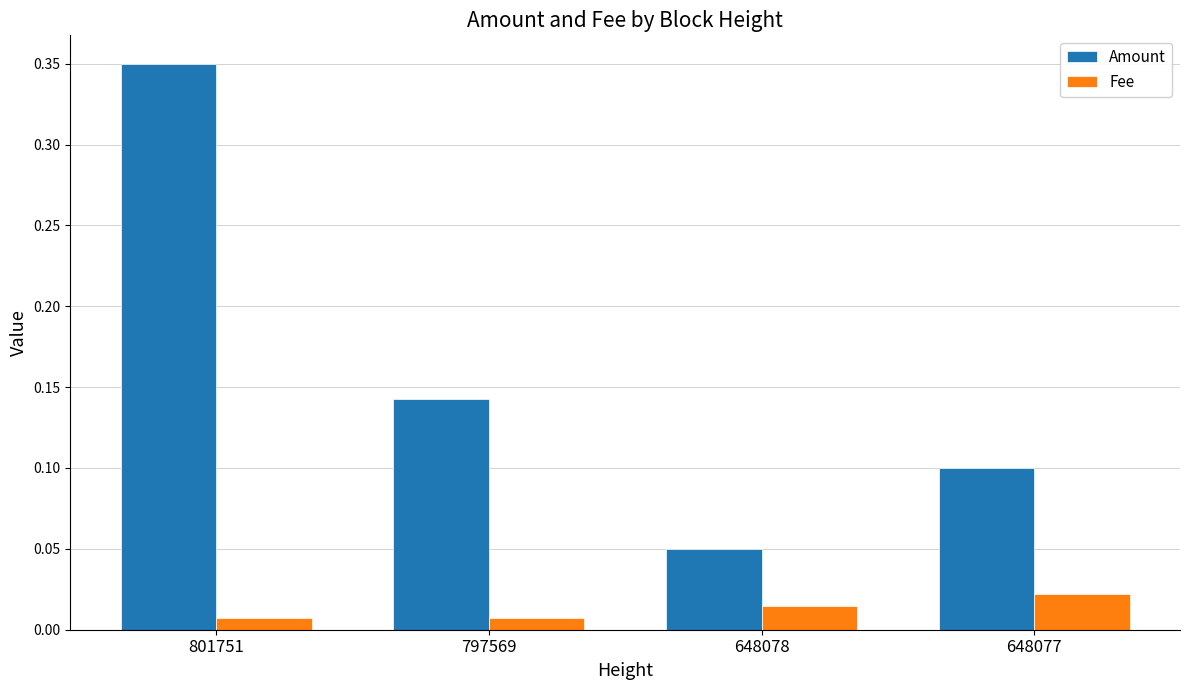

What are all the series names shown in the legend?

Amount, Fee